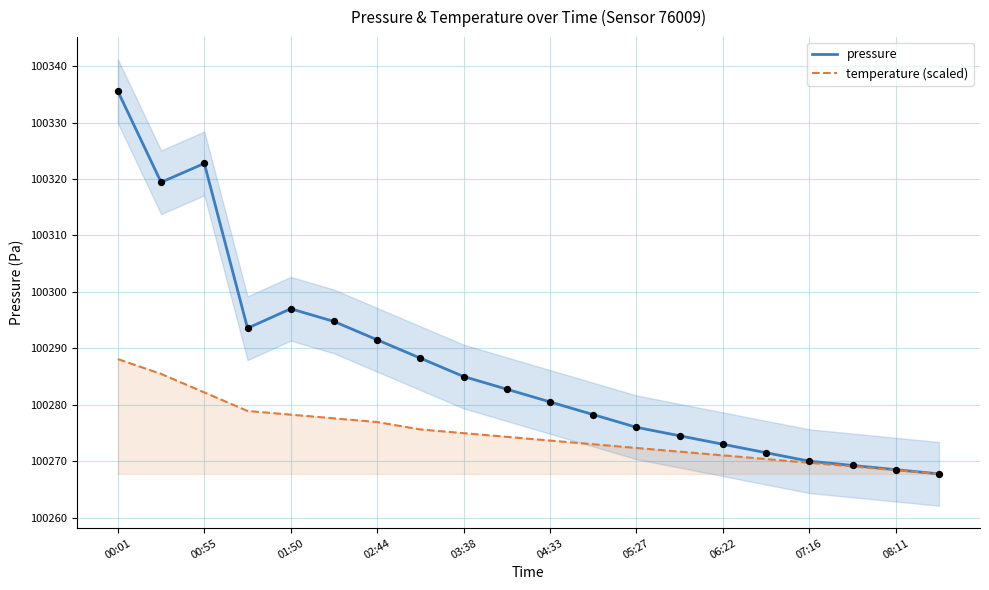

What is the lowest value of the pressure series?

100267.8